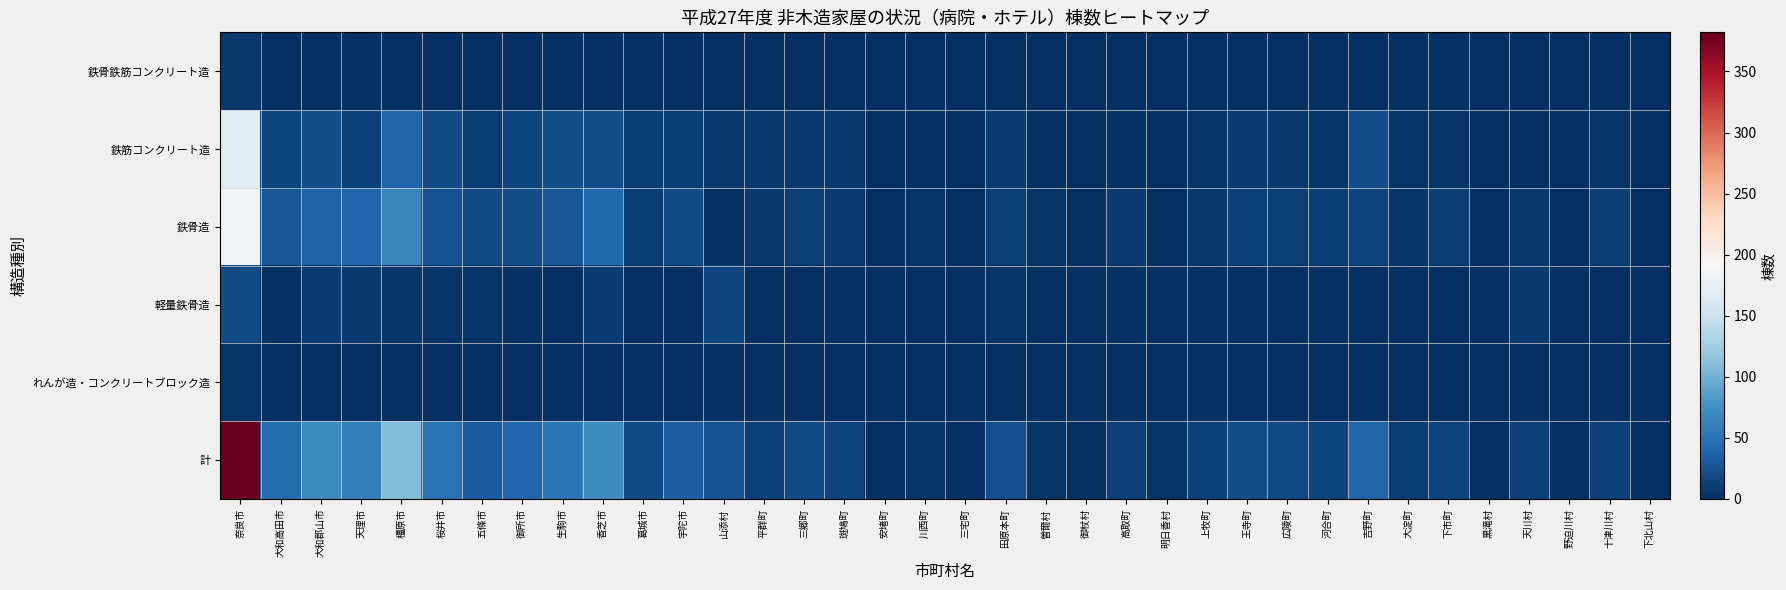

Between 大和郡山市 and 橿原市, which series saw the biggest shift?

計